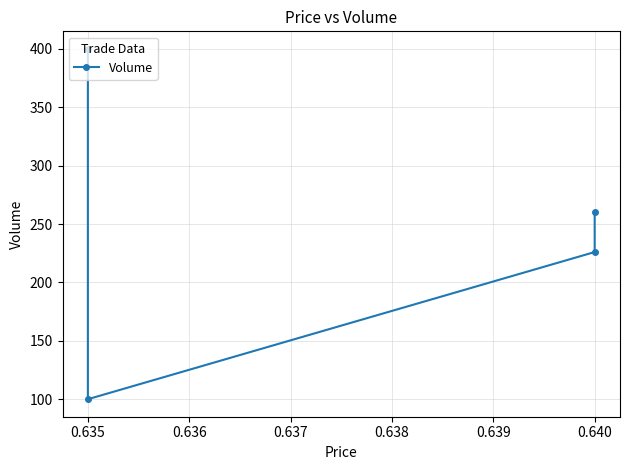

True or false: the data has more than 2 interior local peaks.

False